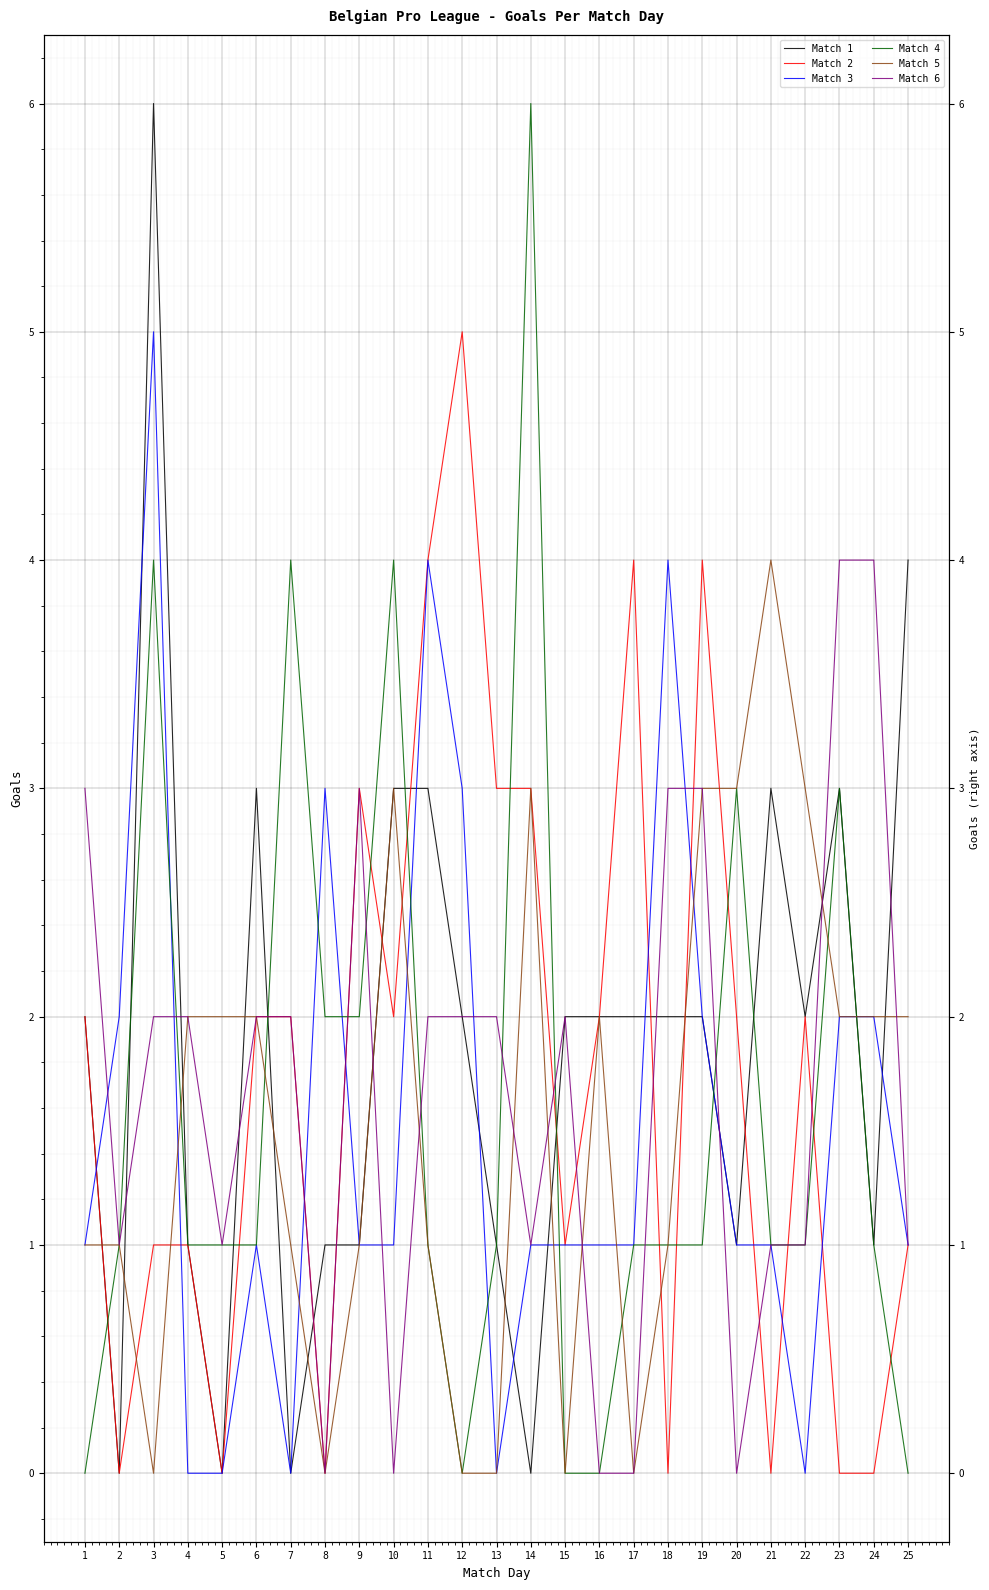

Reading left to right, transcribe all the data shown in this chart.

Match 1: 2	0	6	1	0	3	0	1	1	3	3	2	1	0	2	2	2	2	2	1	3	2	3	1	4
Match 2: 2	0	1	1	0	2	2	0	3	2	4	5	3	3	1	2	4	0	4	2	0	2	0	0	1
Match 3: 1	2	5	0	0	1	0	3	1	1	4	3	0	1	1	1	1	4	2	1	1	0	2	2	1
Match 4: 0	1	4	1	1	1	4	2	2	4	1	0	1	6	0	0	1	1	1	3	1	1	3	1	0
Match 5: 1	1	0	2	2	2	1	0	1	3	1	0	0	3	0	2	0	1	3	3	4	3	2	2	2
Match 6: 3	1	2	2	1	2	2	0	3	0	2	2	2	1	2	0	0	3	3	0	1	1	4	4	1